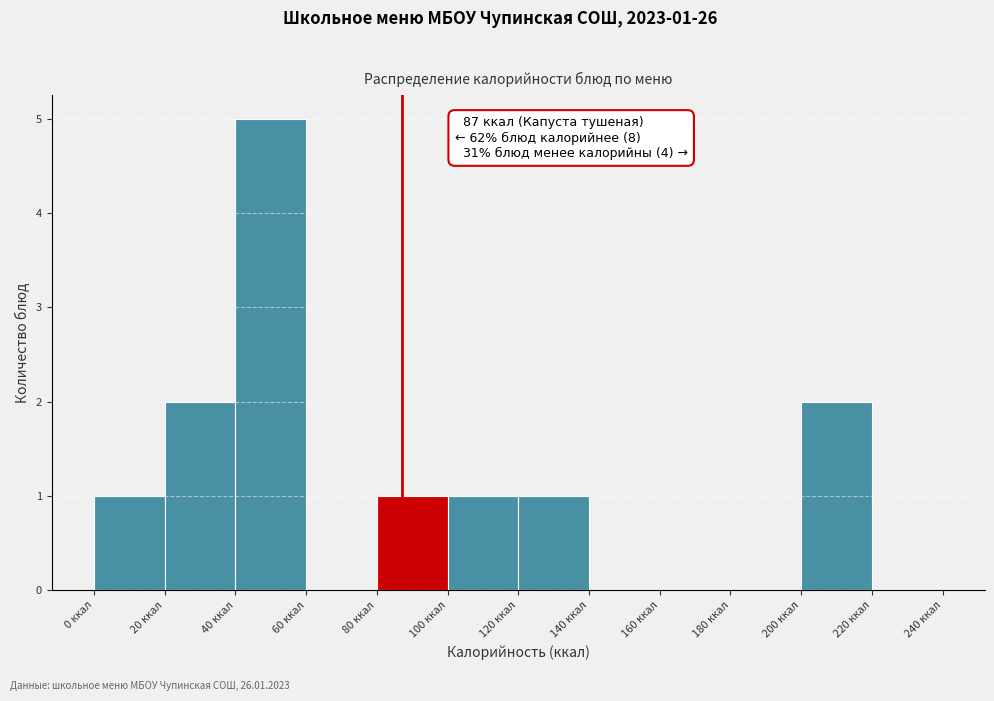

Over which range of the x-axis is the bar tallest?

40 to 60